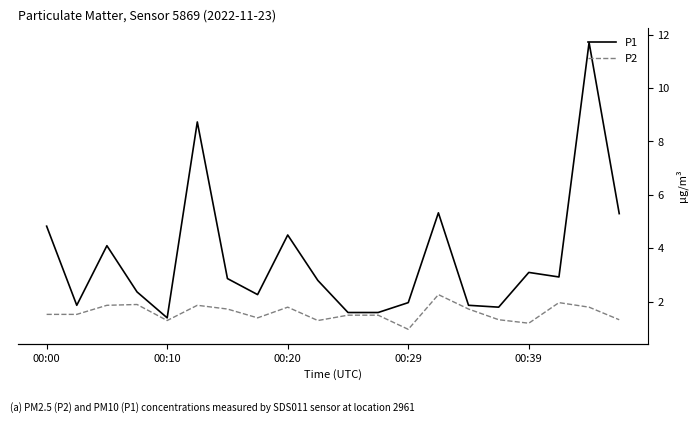

What are all the series names shown in the legend?

P1, P2